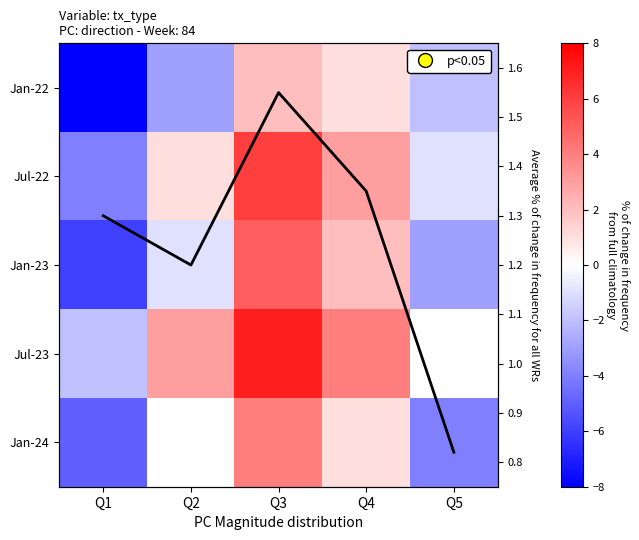

How many negative values does the Jul-23 series have?

1